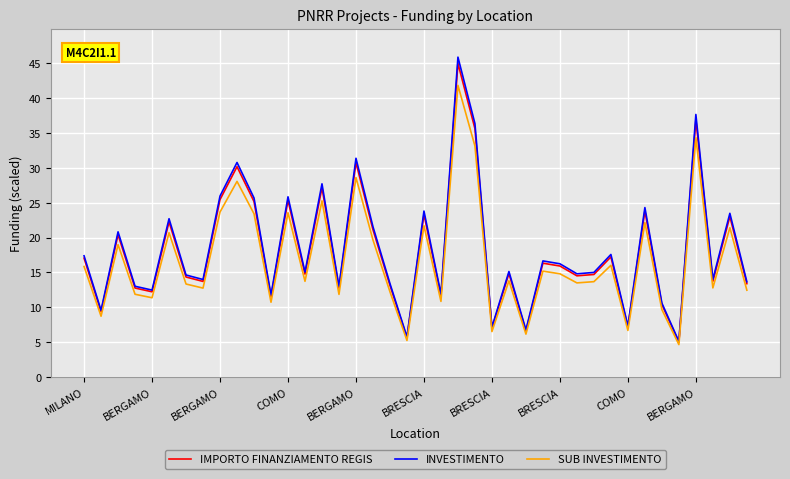

Which series has the largest range (max minus min)?

INVESTIMENTO